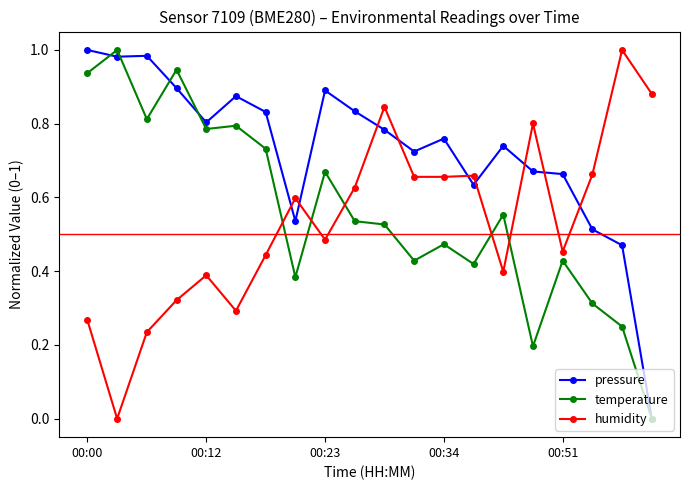

Which series has the largest total across all categories?

pressure